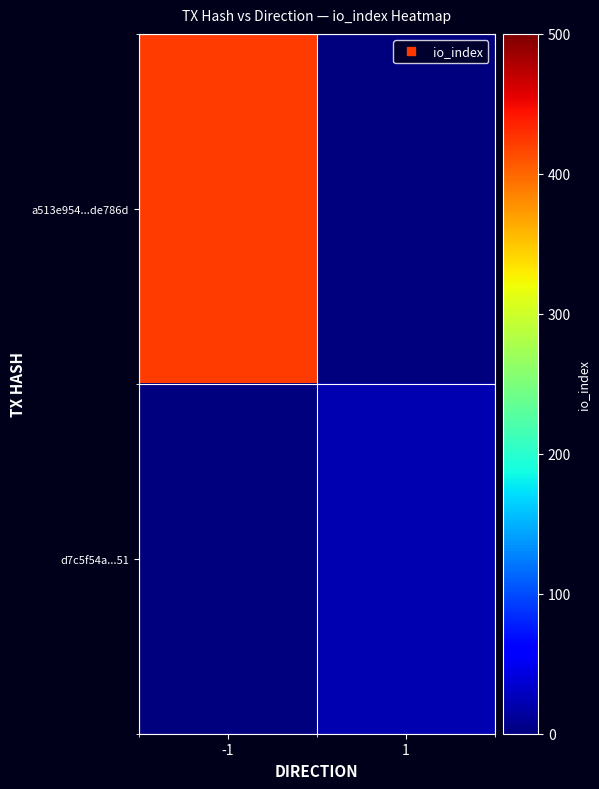

Rank the series by their maximum value, from highest to lowest.

a513e954...de786d, d7c5f54a...51